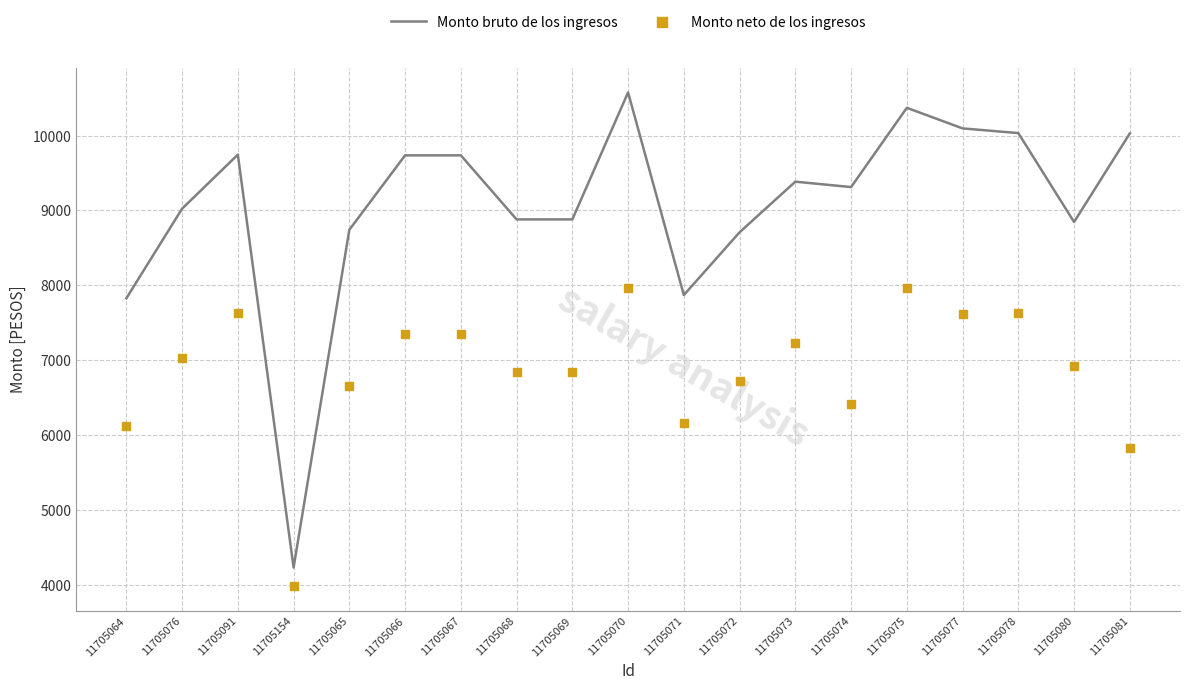

Which series has the largest Y range (max minus min)?

Monto bruto de los ingresos